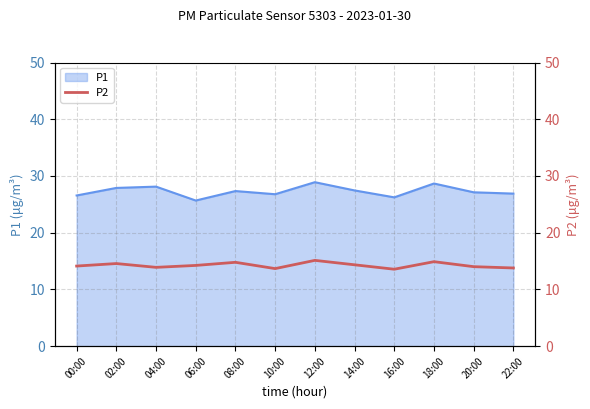

What is the smallest value displayed?

13.6